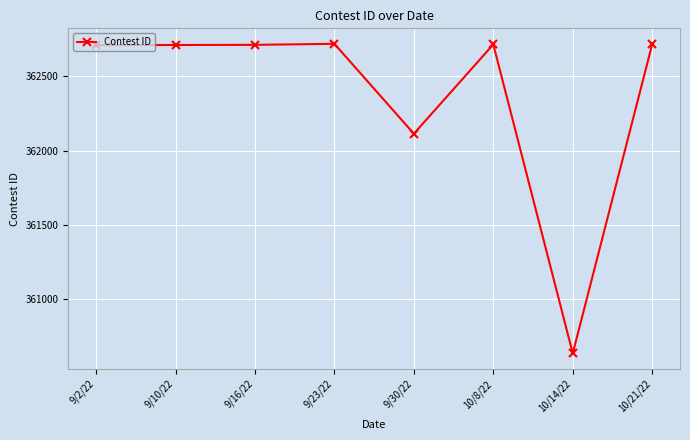

Does the chart display data point markers on the line(s)?

Yes